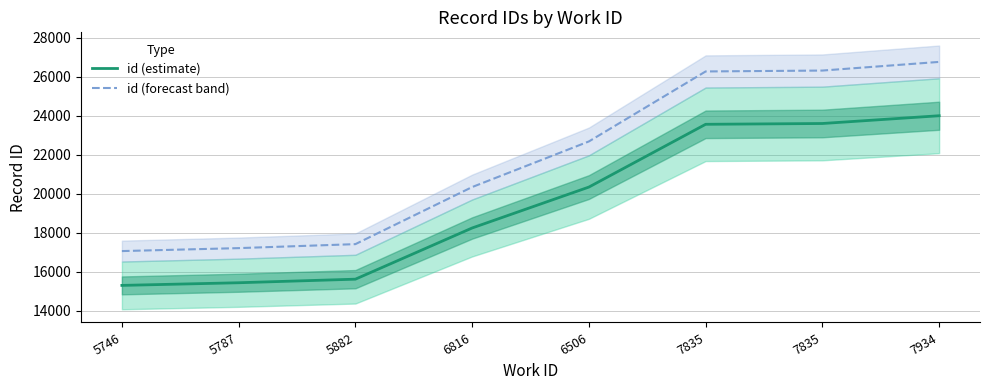

The id (forecast band) series shows 26765.6 at 7934. True or false?

True